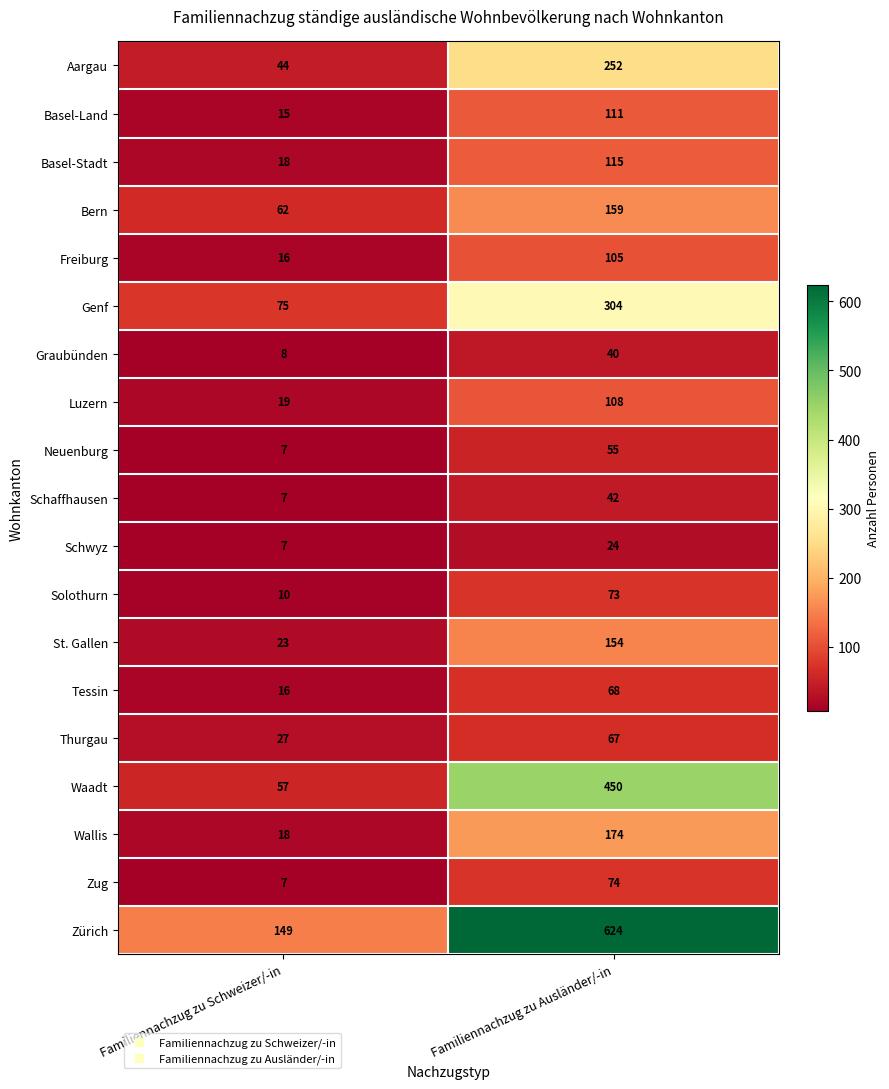

At Familiennachzug zu Ausländer/-in, list the series in order from largest to smallest.

Zürich, Waadt, Genf, Aargau, Wallis, Bern, St. Gallen, Basel-Stadt, Basel-Land, Luzern, Freiburg, Zug, Solothurn, Tessin, Thurgau, Neuenburg, Schaffhausen, Graubünden, Schwyz